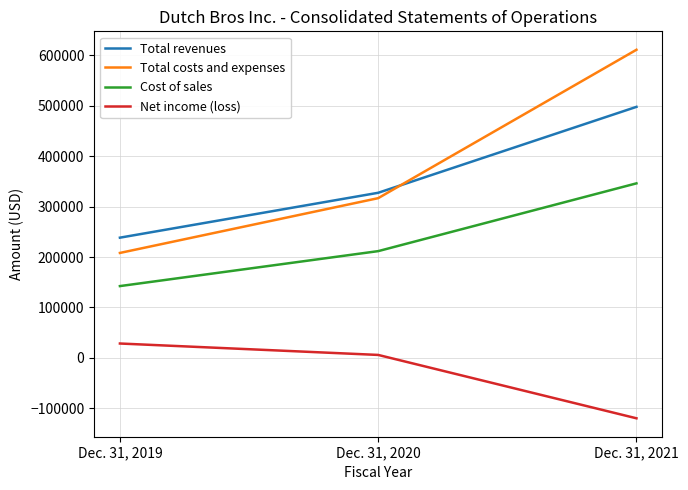

Which series has the widest spread of values?

Total costs and expenses